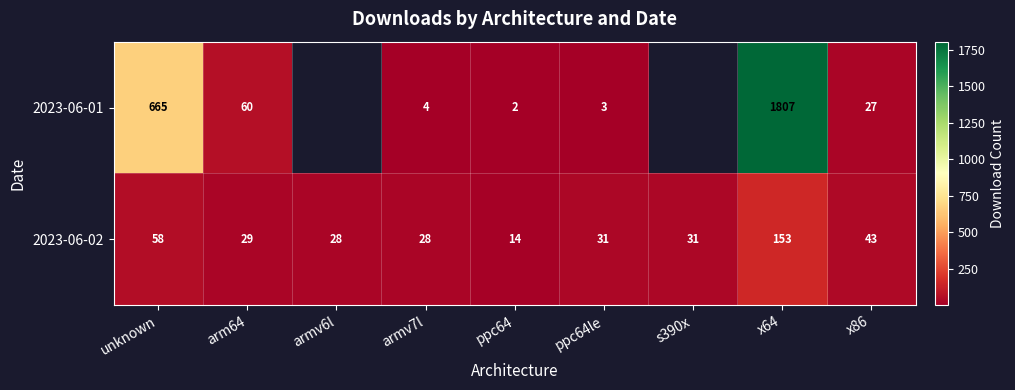

At x86, list the series in order from smallest to largest.

2023-06-01, 2023-06-02